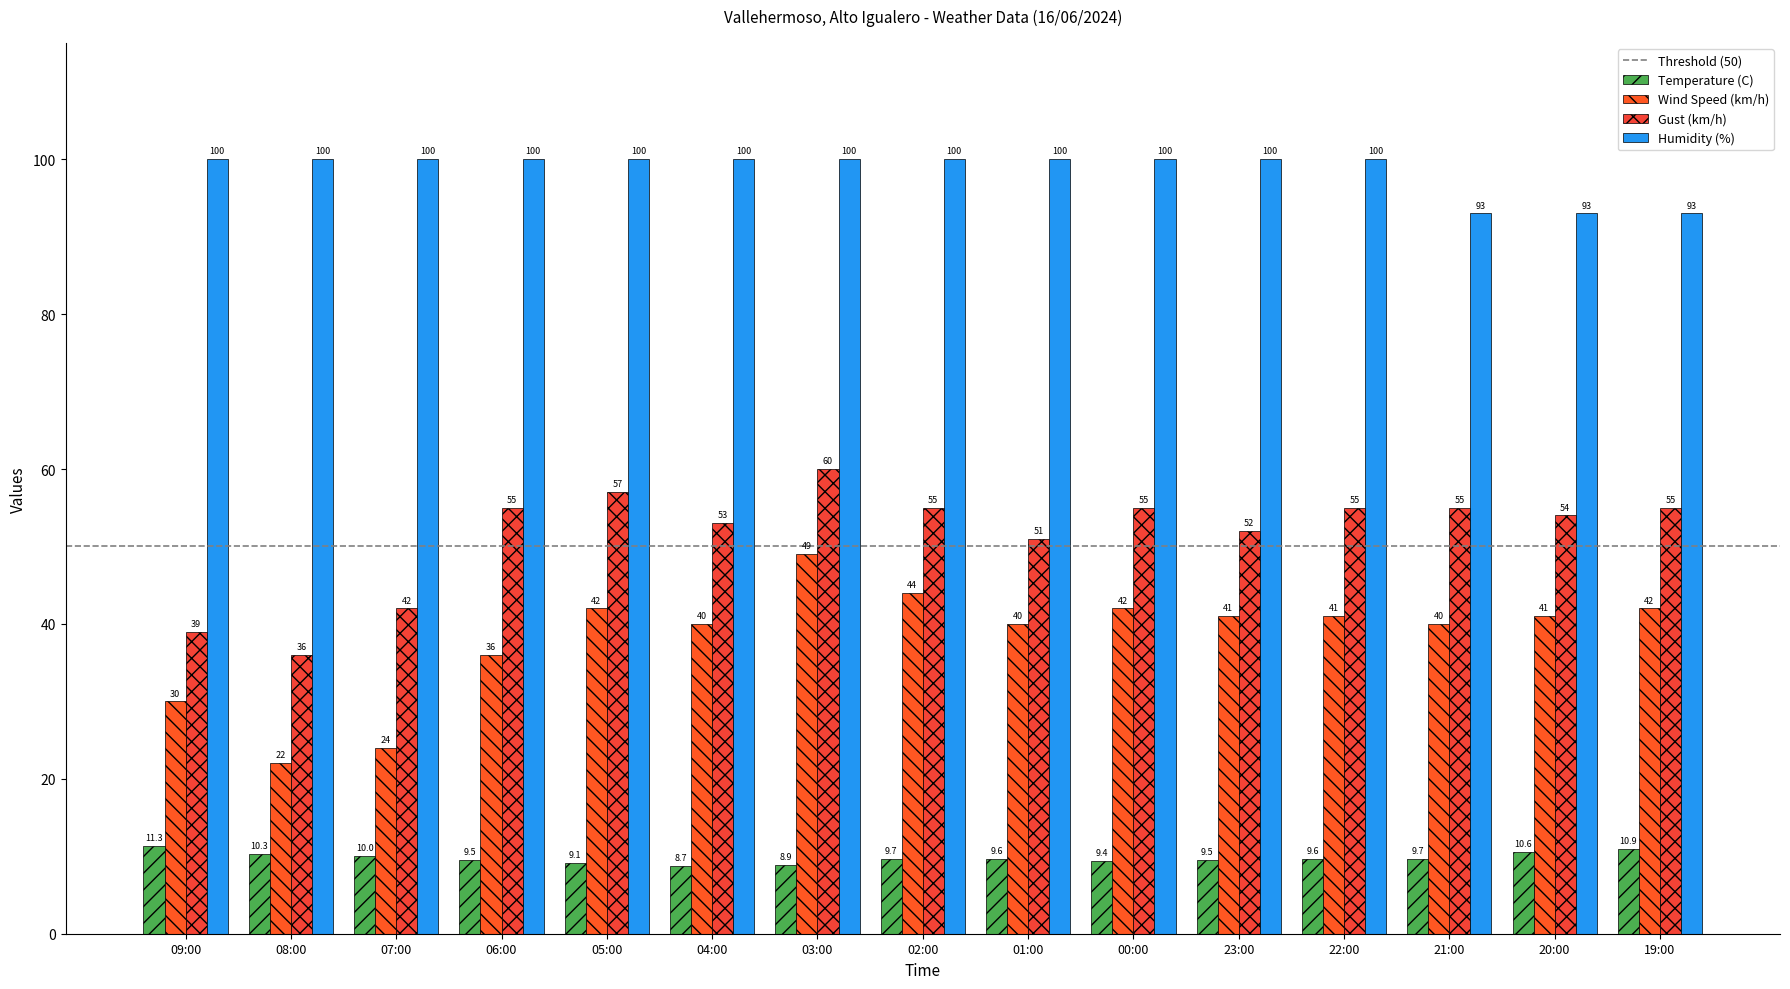

Between 06:00 and 19:00, which series saw the biggest shift?

Humidity (%)